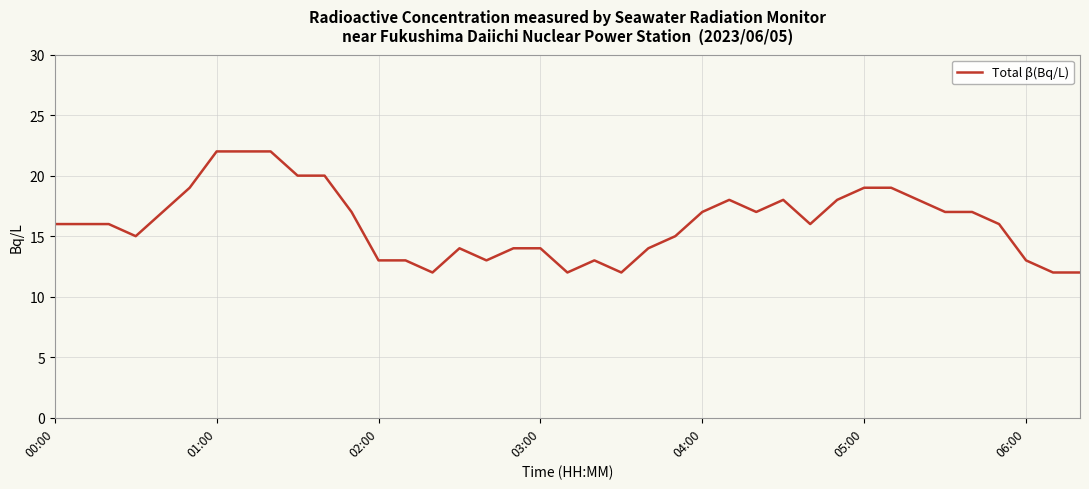

How many lines are shown in the chart?

1